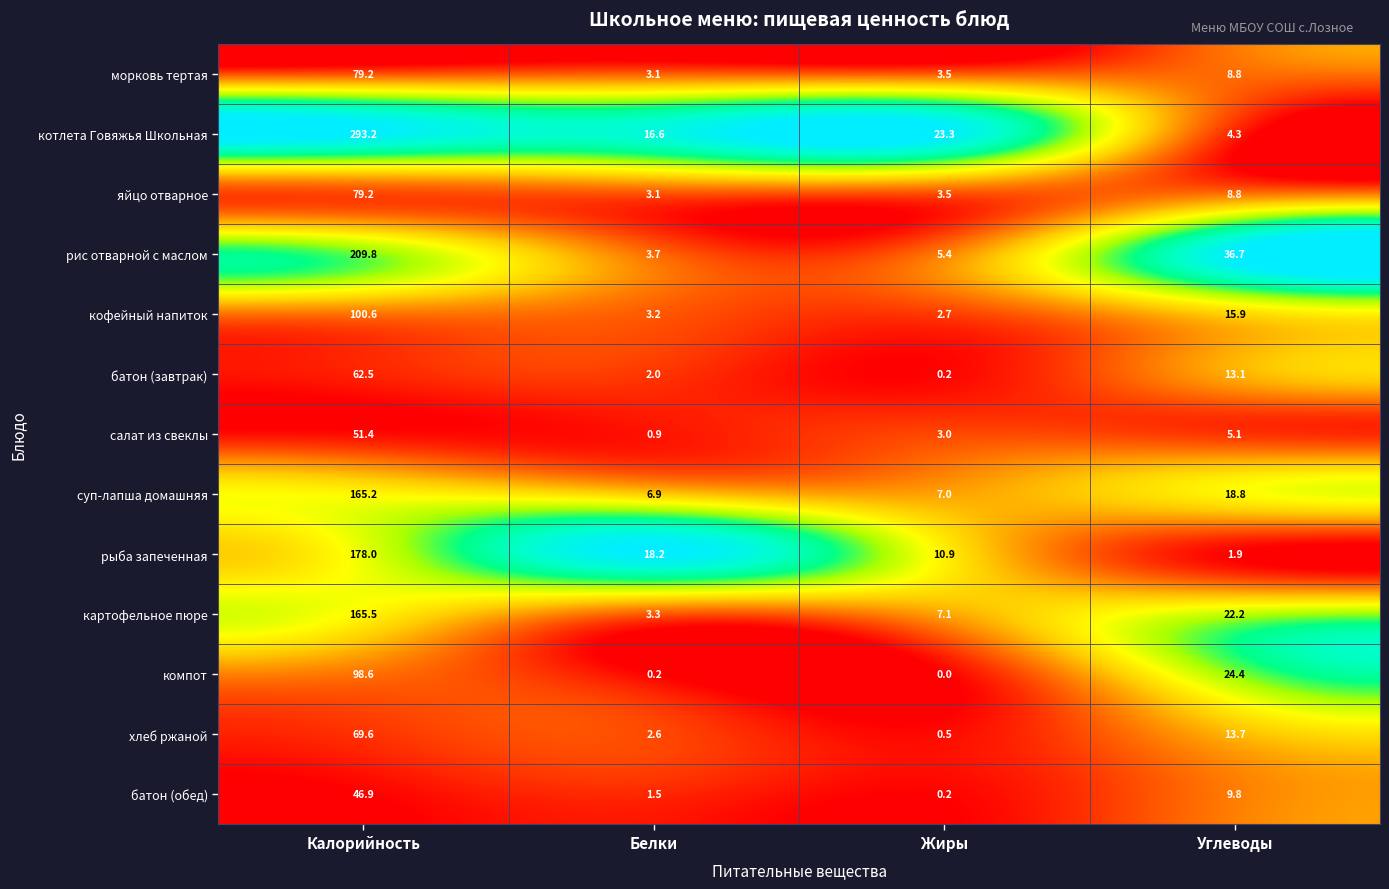

Is the value of котлета Говяжья Школьная at Белки greater than the value of компот at Белки?

Yes